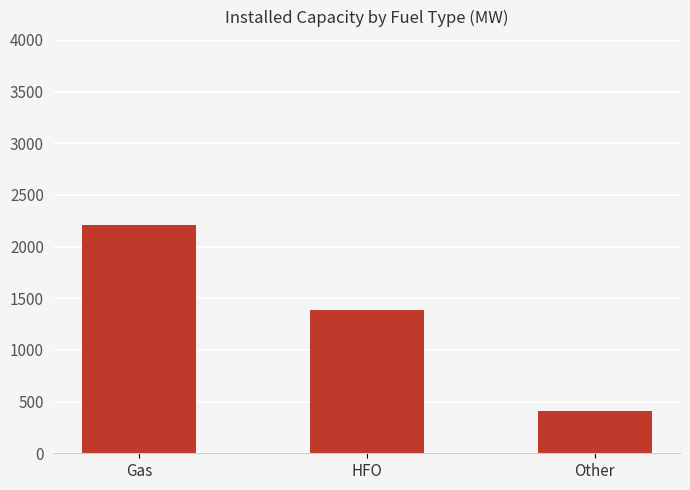

What is the label of the 3rd bar from the left?

Other